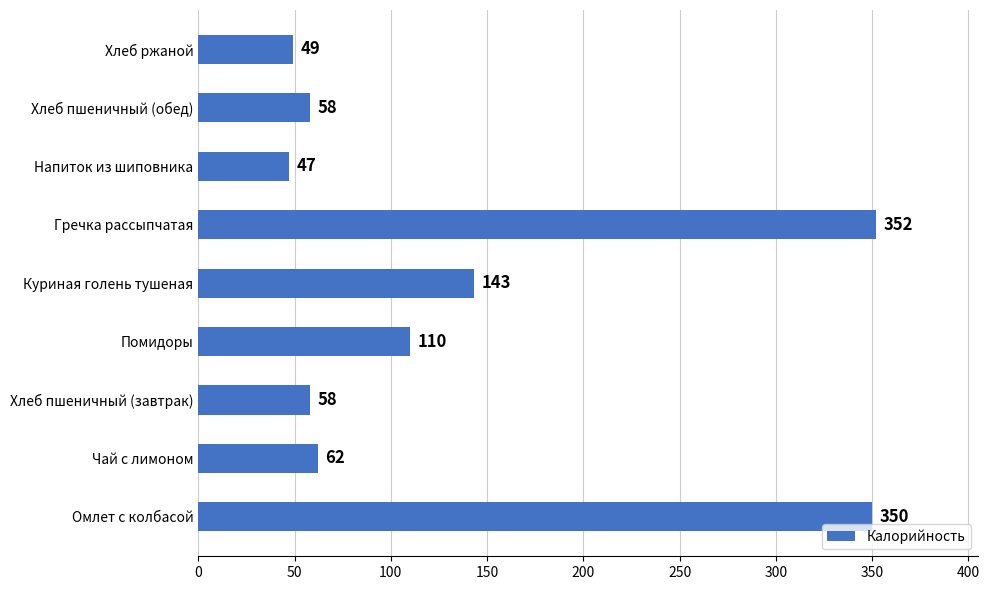

What is the change in value from Омлет с колбасой to Хлеб пшеничный (завтрак)?

-292